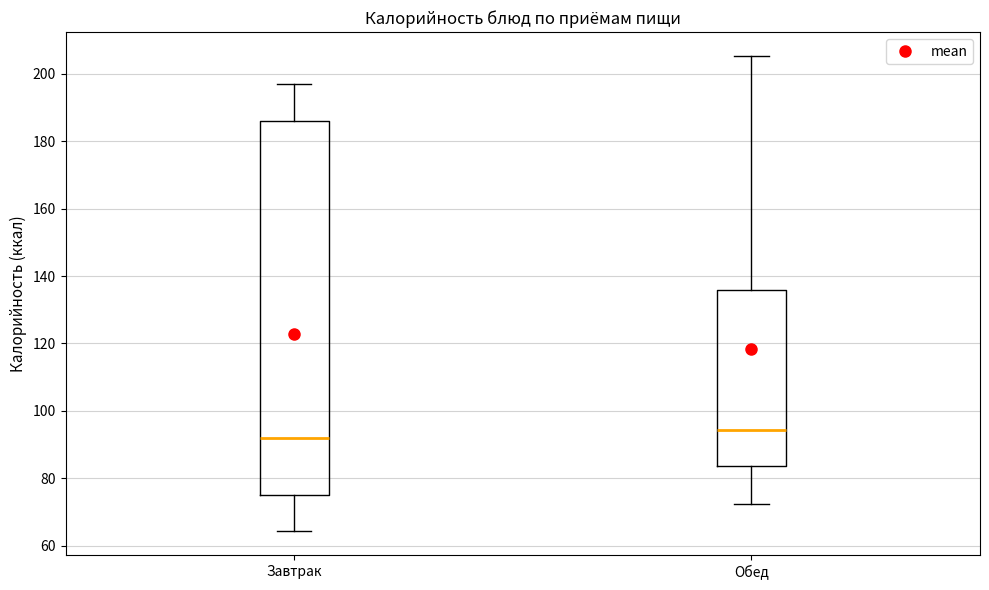

Where is the upper edge of the box for Обед on the y-axis? The values are not printed on the chart, so give them approximately, as read against the axis.

136